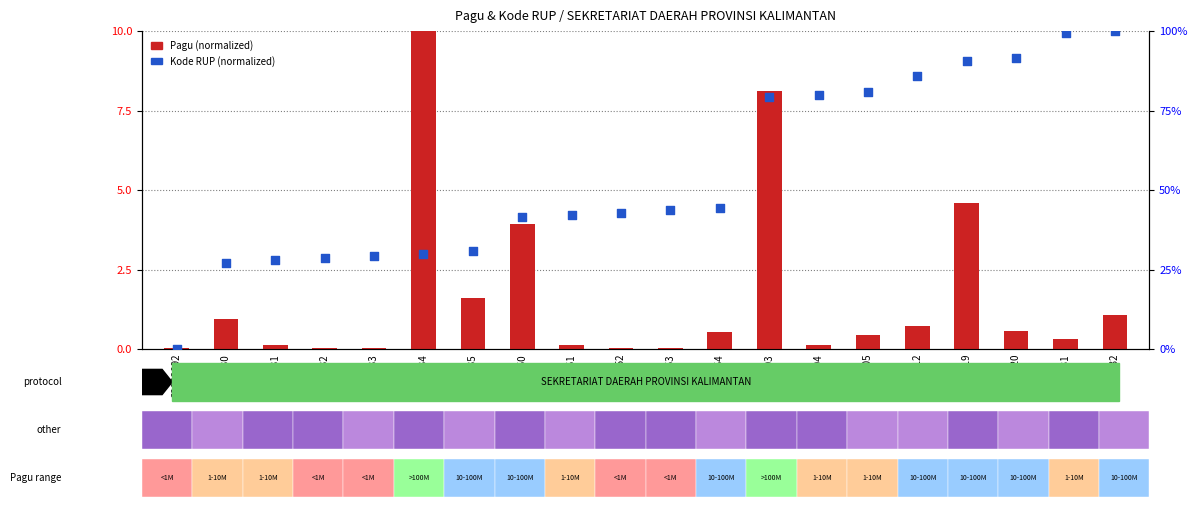

Is the value of Kode RUP (normalized) at 32032151 greater than the value of Pagu (normalized) at 32032212?

Yes